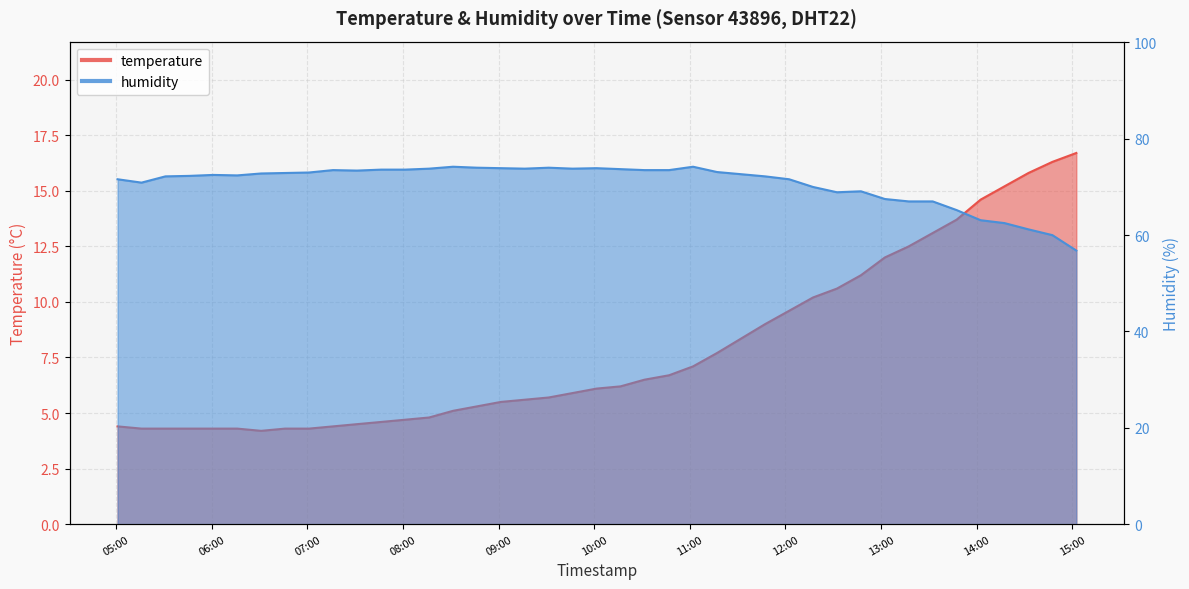

The humidity series shows 73.9 at 2024-03-08T09:01:22. True or false?

True